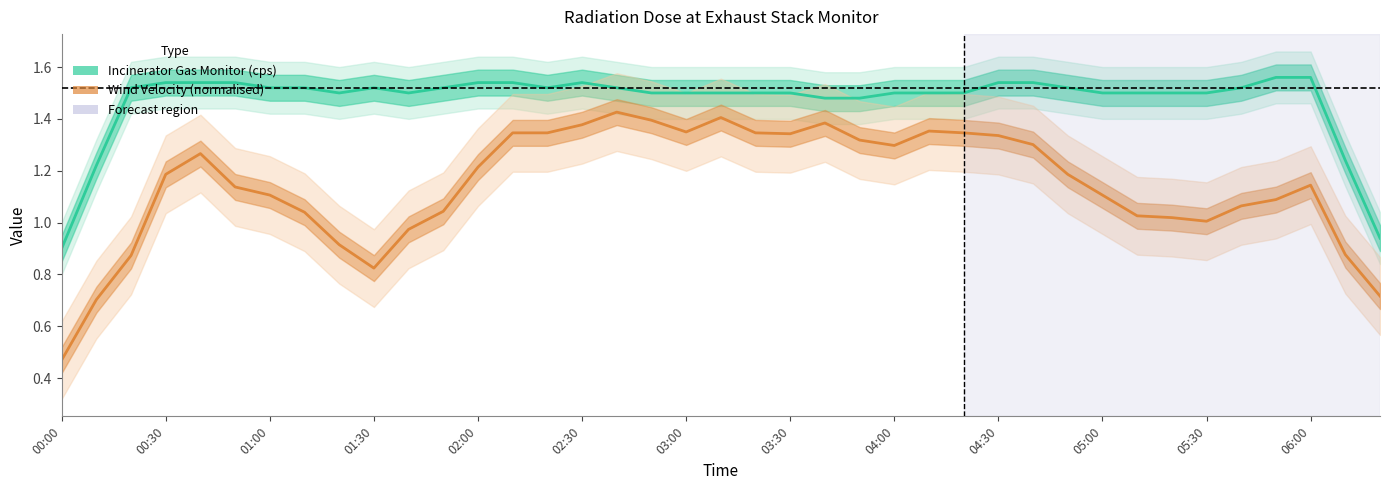

At which category does the chart reach its minimum across all series?

00:00